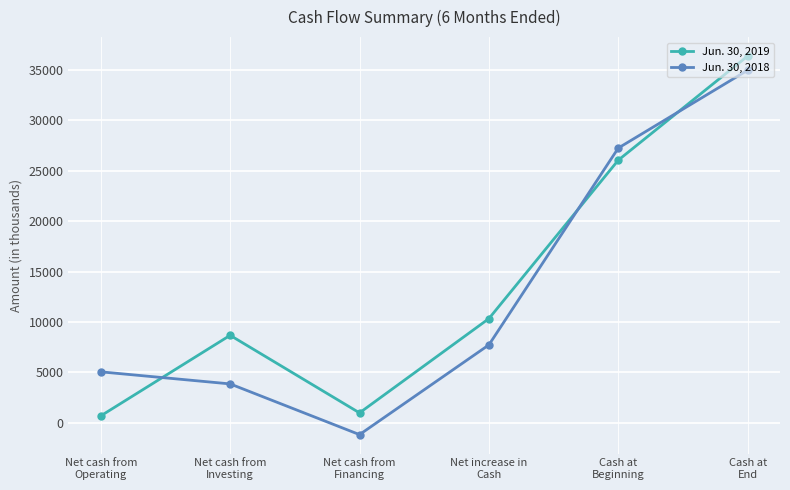

List the series in order of their overall mean, highest first.

Jun. 30, 2019, Jun. 30, 2018